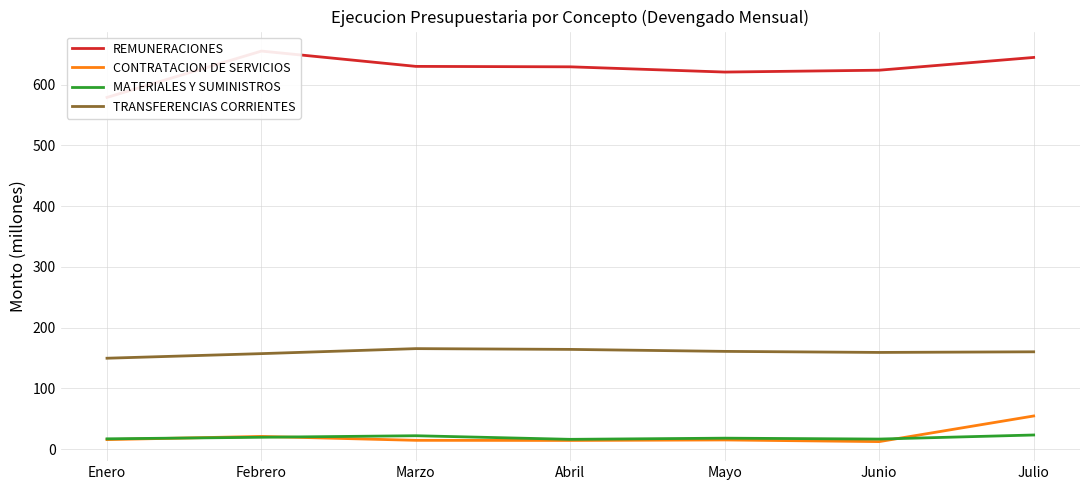

What value does the MATERIALES Y SUMINISTROS series have at Enero?

17.0